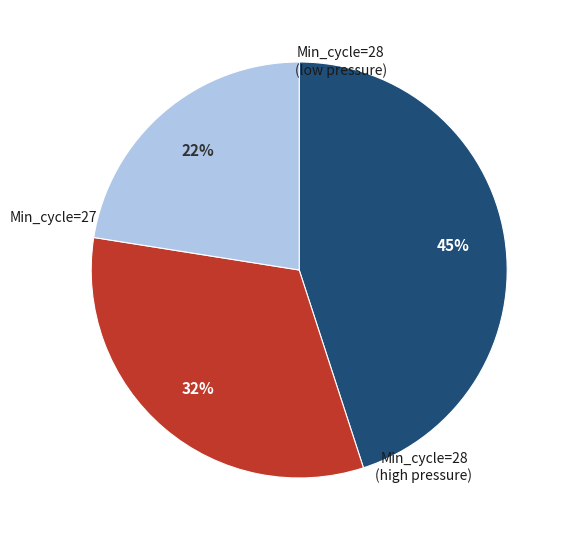

To the nearest percent, what is the difference between the largest and smallest slice percentages?

22%